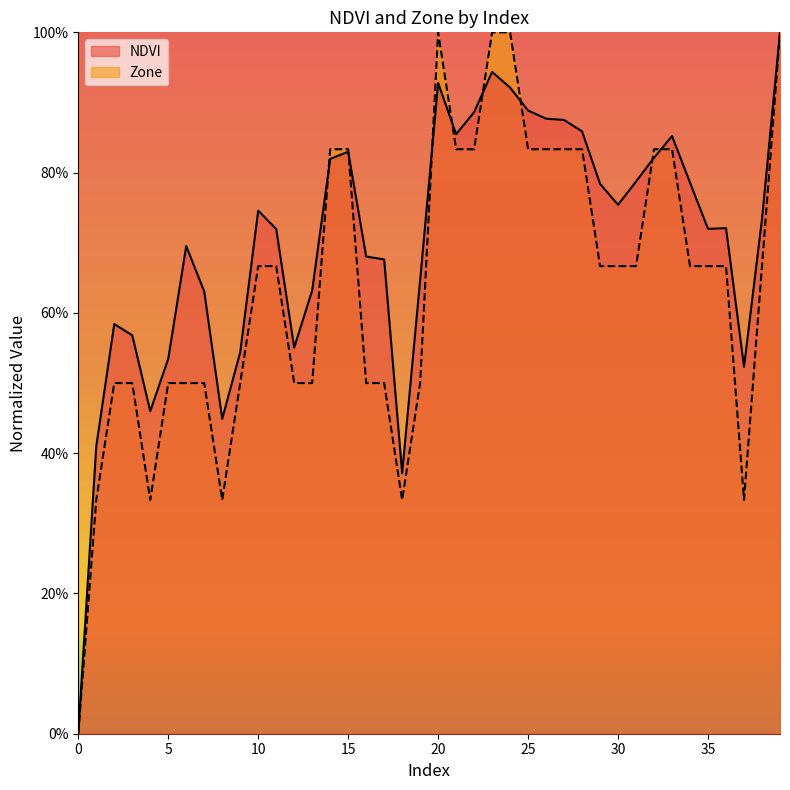

Where do NDVI and Zone first cross each other?

13 and 14